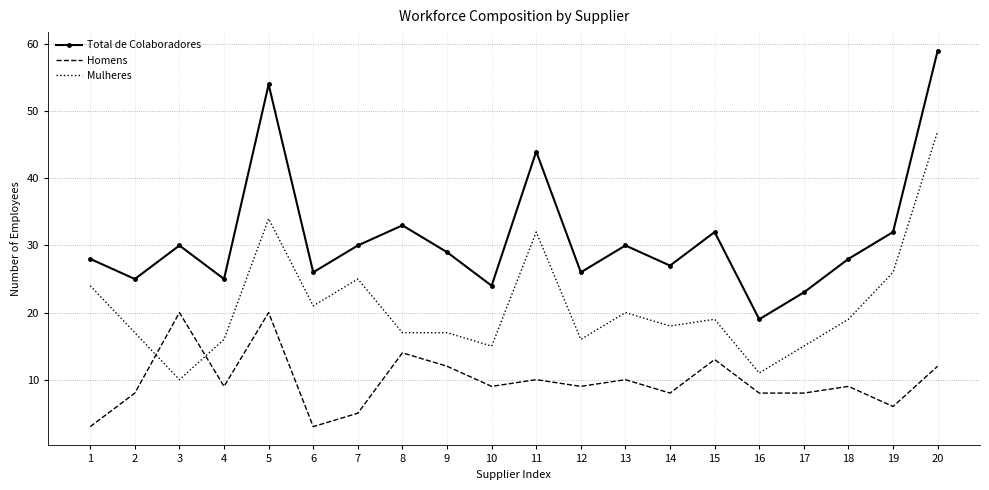

At which label does Total de Colaboradores reach its minimum?

16